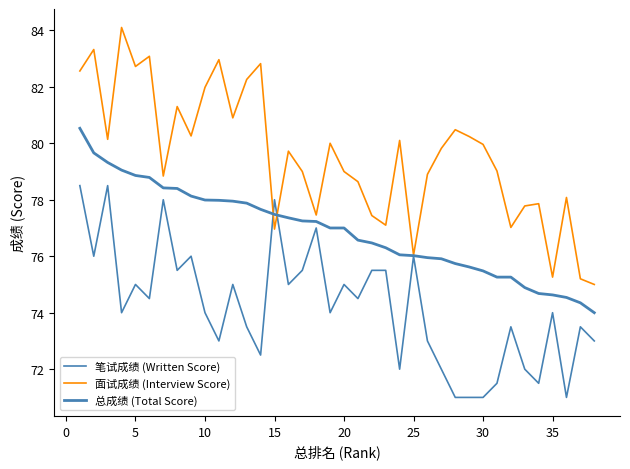

Does the chart display data point markers on the line(s)?

No